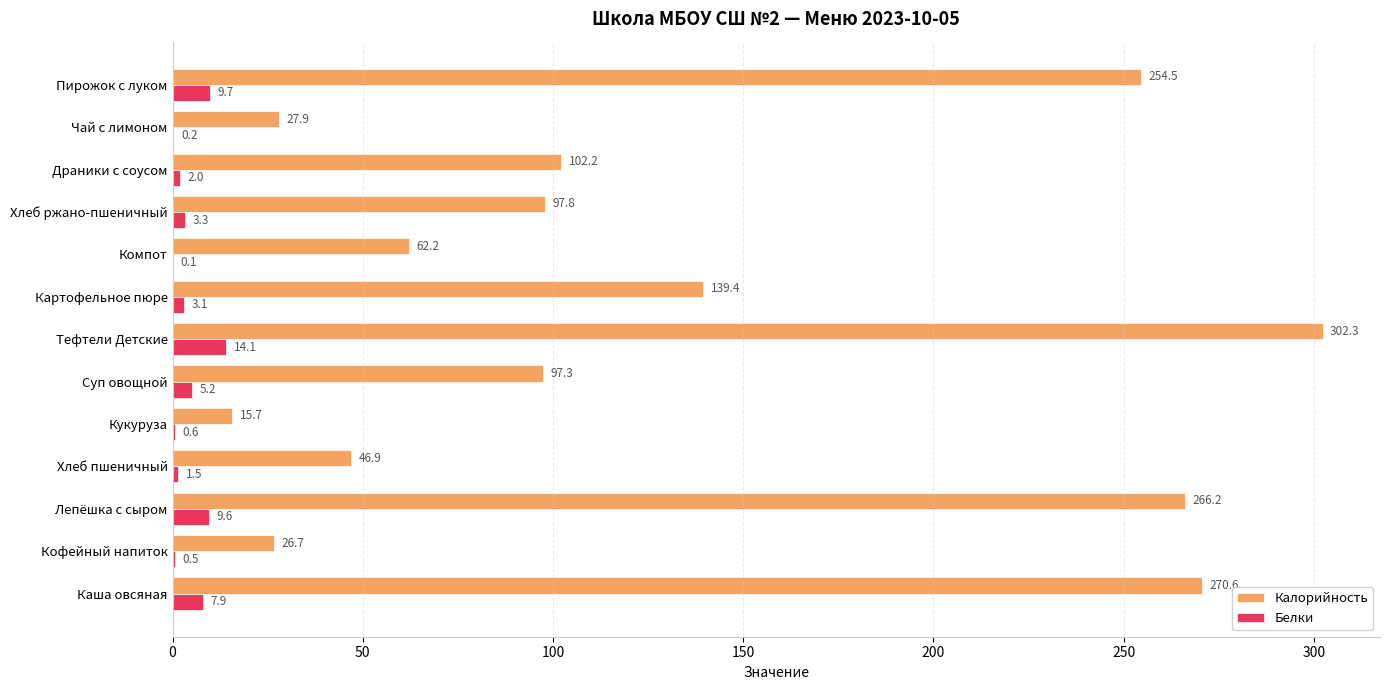

What is the sum of all Калорийность values?

1709.7